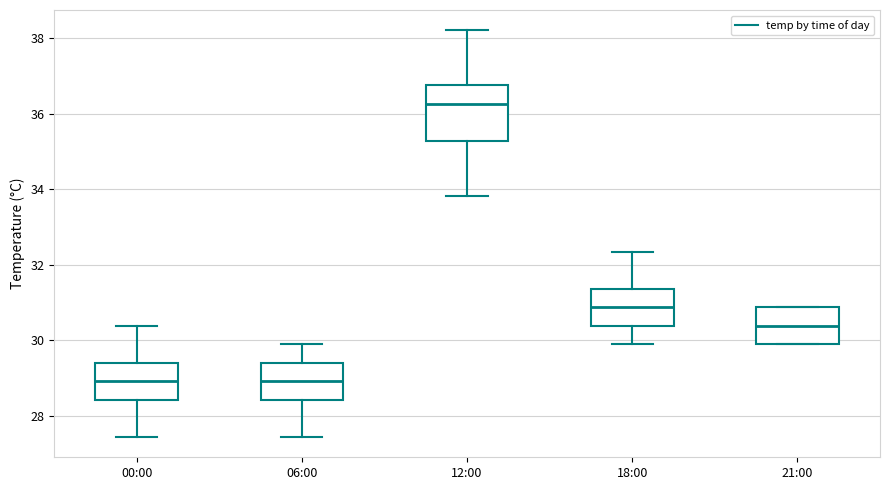

Where does the median line of the box for 21:00 sit on the y-axis? The values are not printed on the chart, so give them approximately, as read against the axis.

30.4